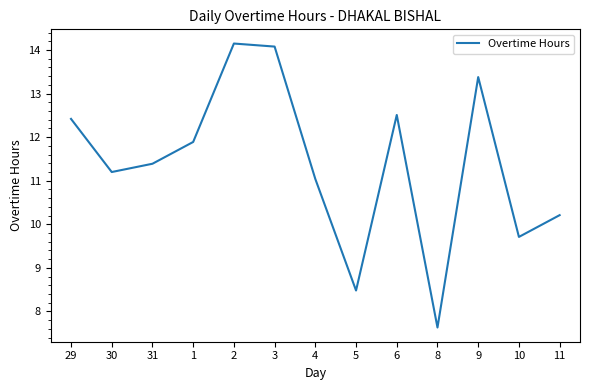

The value at 4 is 18.3. True or false?

False